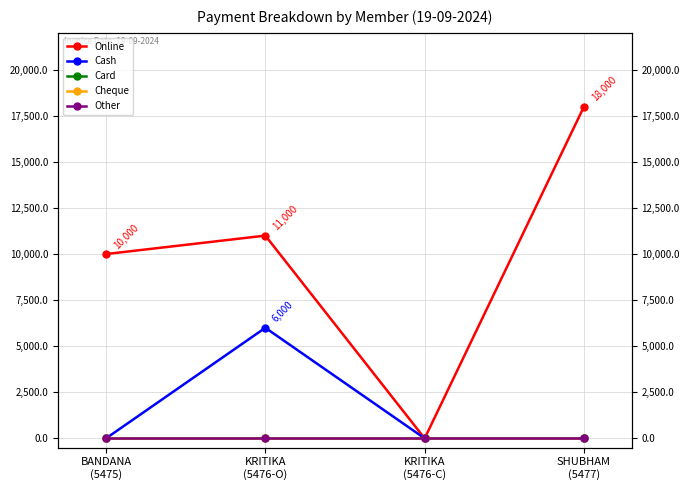

Which category has the highest value across all series?

SHUBHAM
(5477)